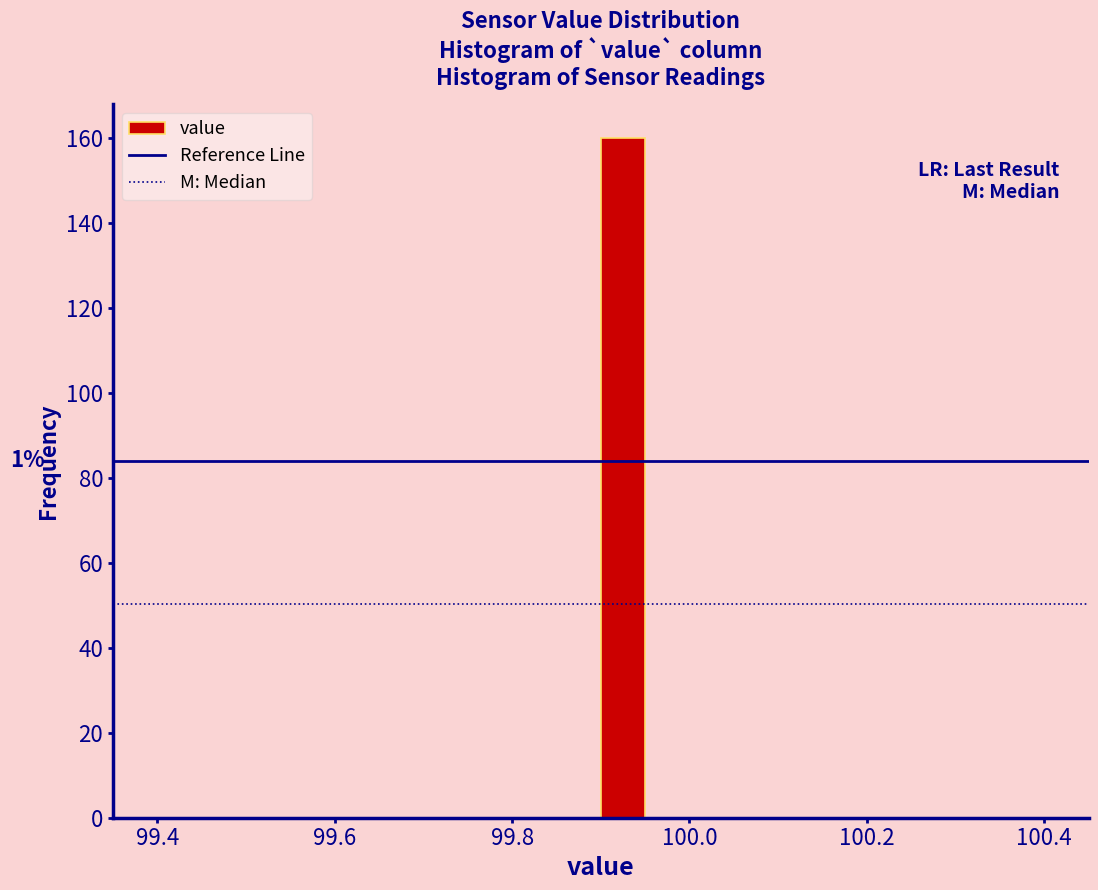

Read against the x-axis, roughly where is the centre of the tallest bar?

99.92